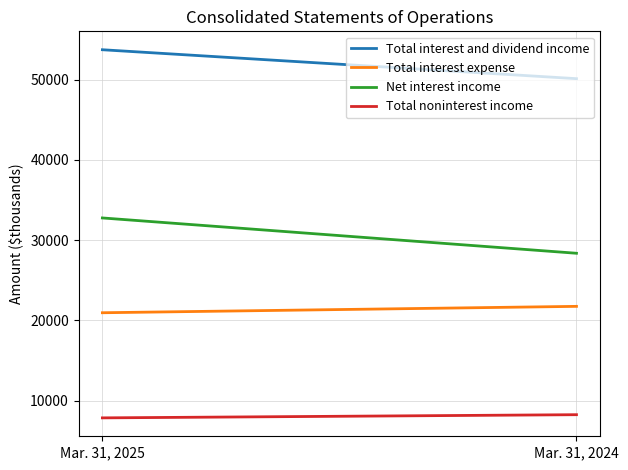

What is the difference between the maximum and minimum values in the Total interest expense series?

796